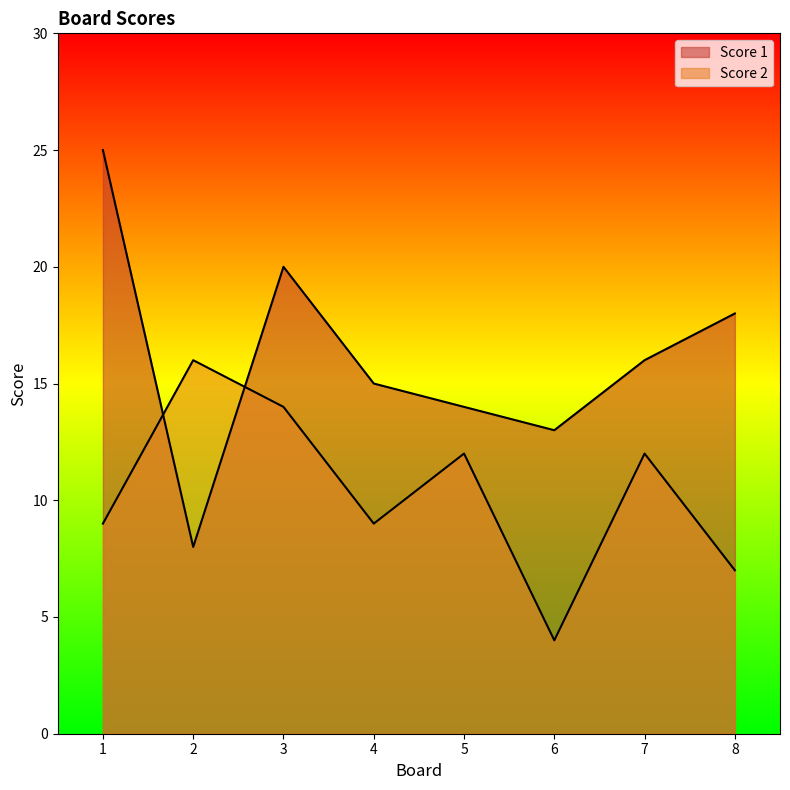

Which series changed the most between 5 and 6?

Score 2